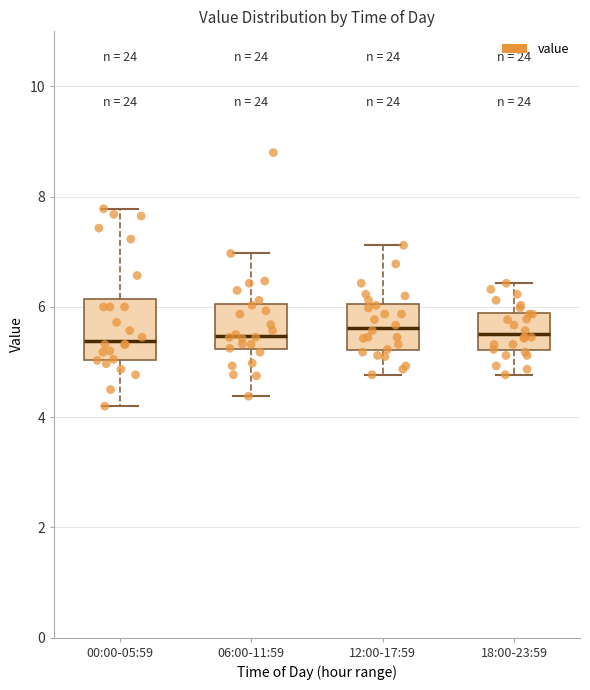

Where does the median line of the box for 06:00-11:59 sit on the y-axis? The values are not printed on the chart, so give them approximately, as read against the axis.

5.4